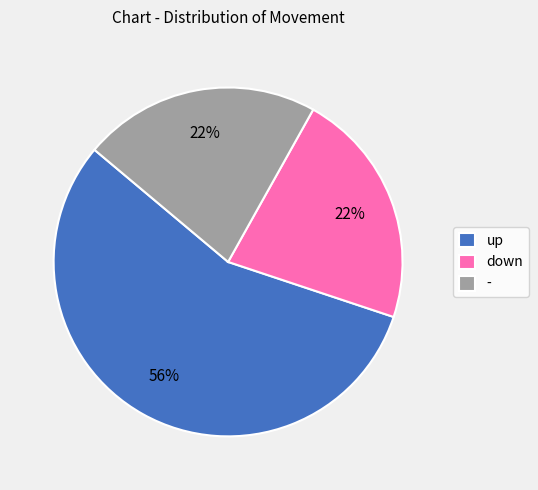

Which slice is the largest?

up